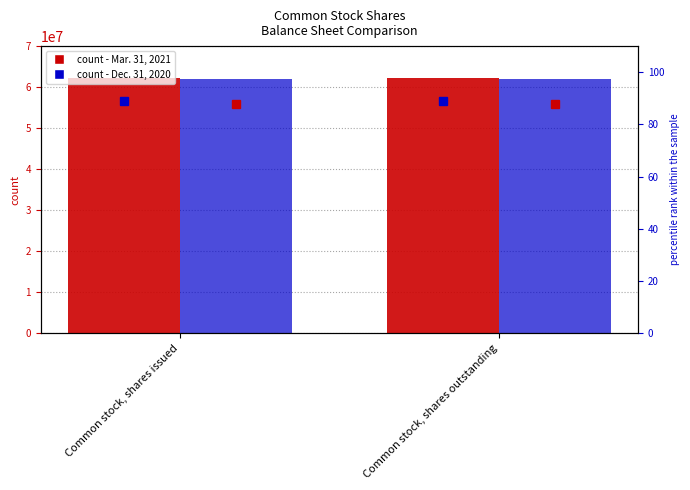

Which series has the largest range (max minus min)?

Mar. 31, 2021